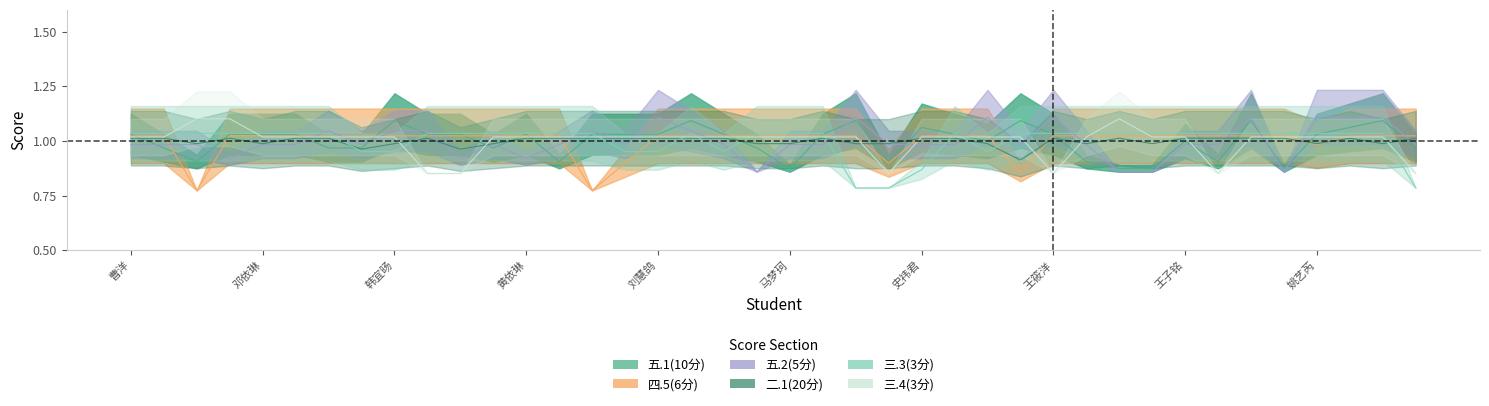

At which category does the chart reach its peak across all series?

刘慧鸽